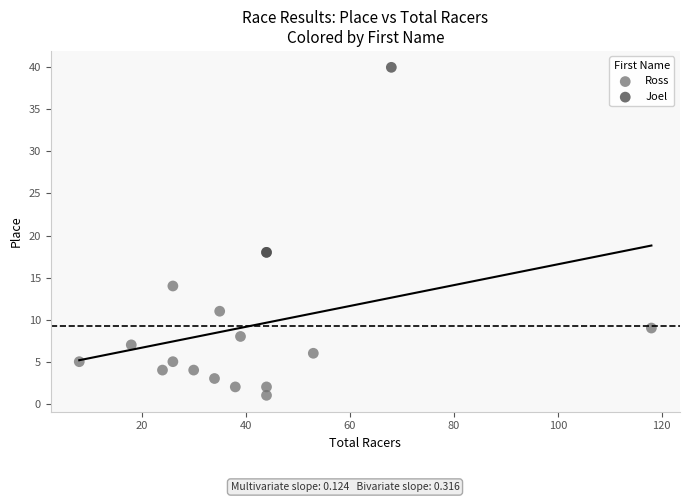

What are all the series names shown in the legend?

Ross, Joel